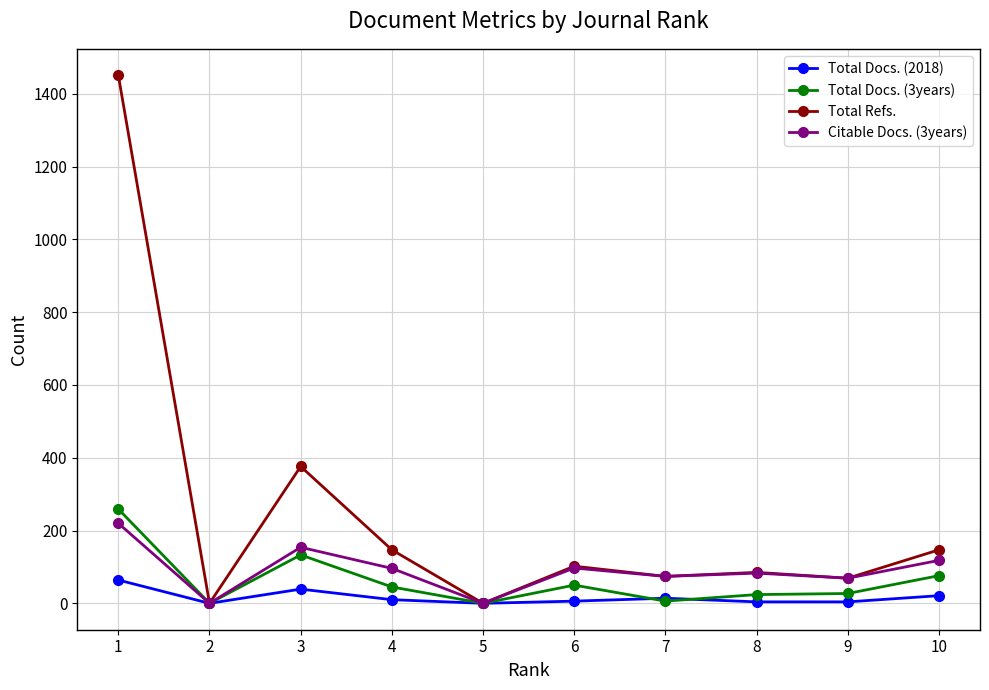

Where is the first local minimum for Total Docs. (3years)?

2